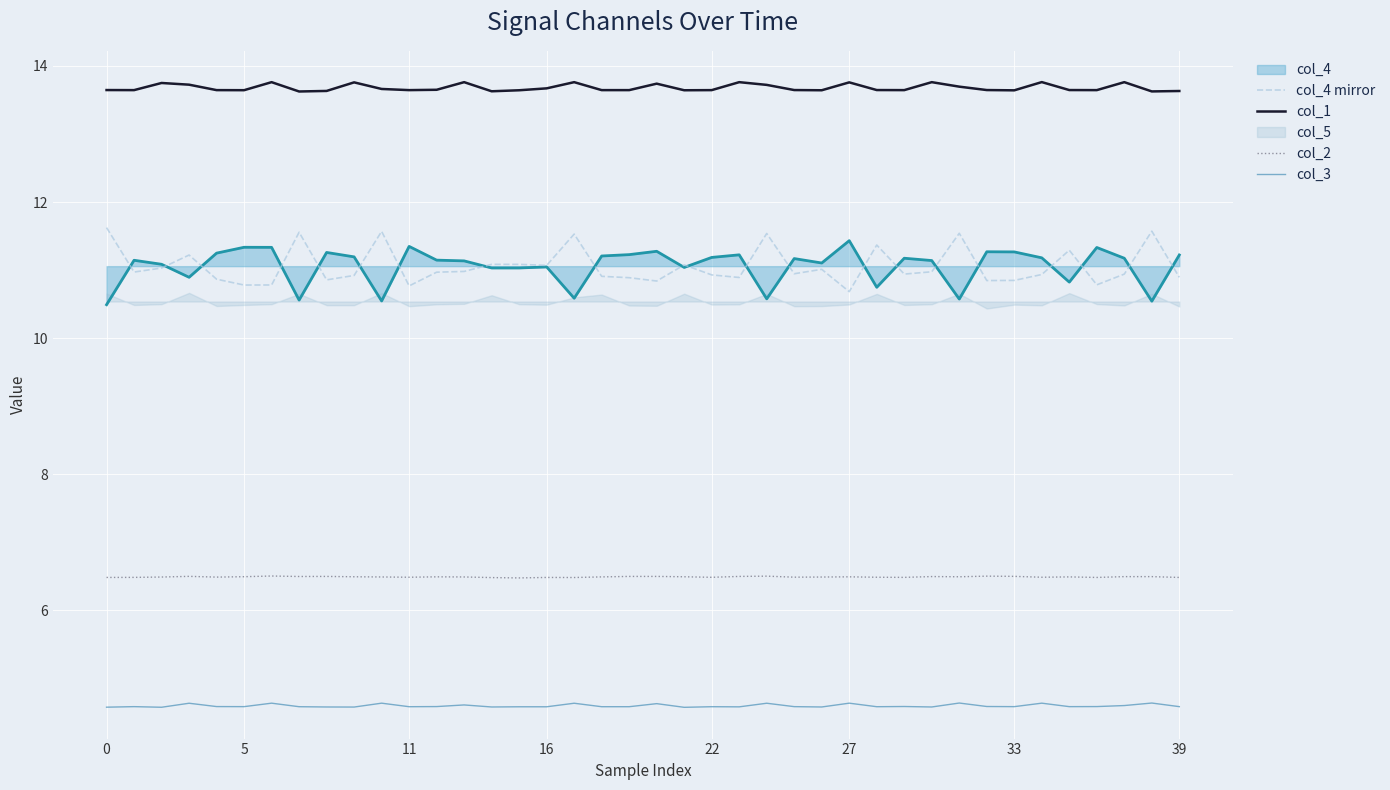

Does the chart display data point markers on the line(s)?

No